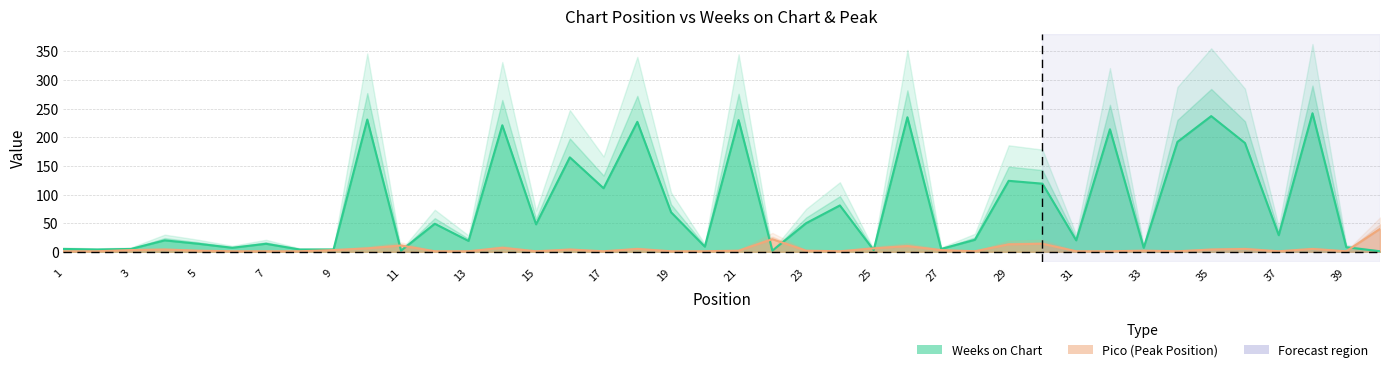

True or false: Weeks on Chart has a value of 24 at 5.

False